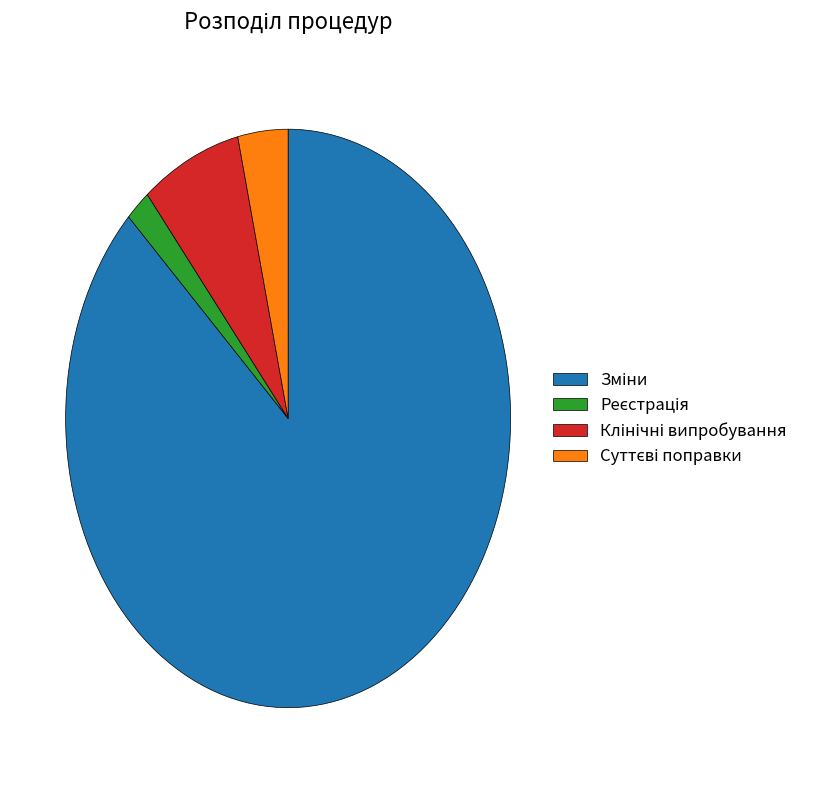

Does any single category account for the majority?

Yes